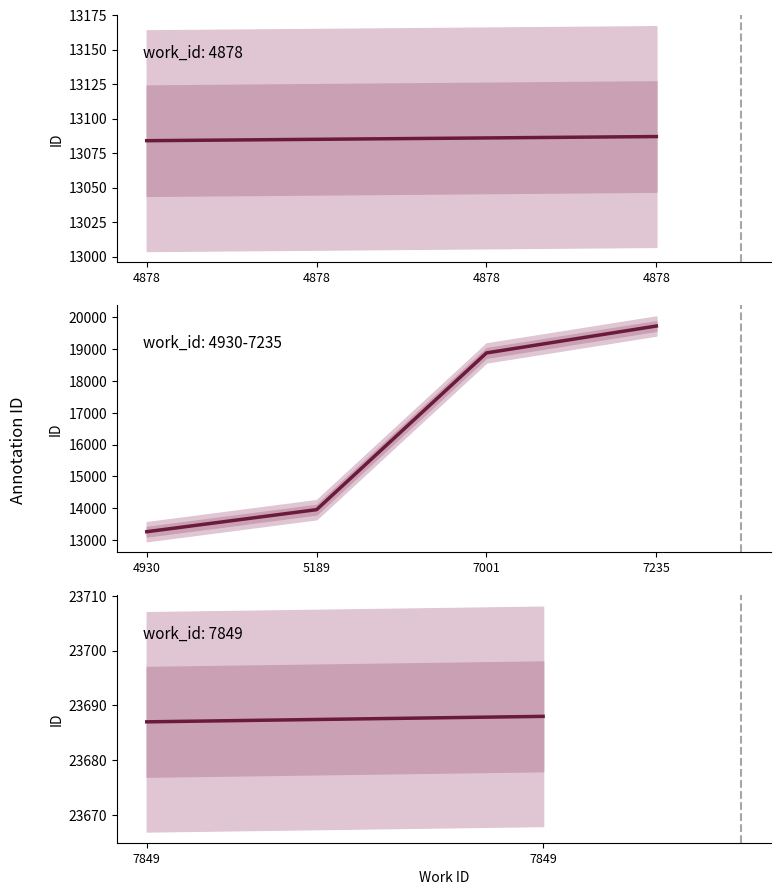

True or false: id and work_id intersect in this chart.

False